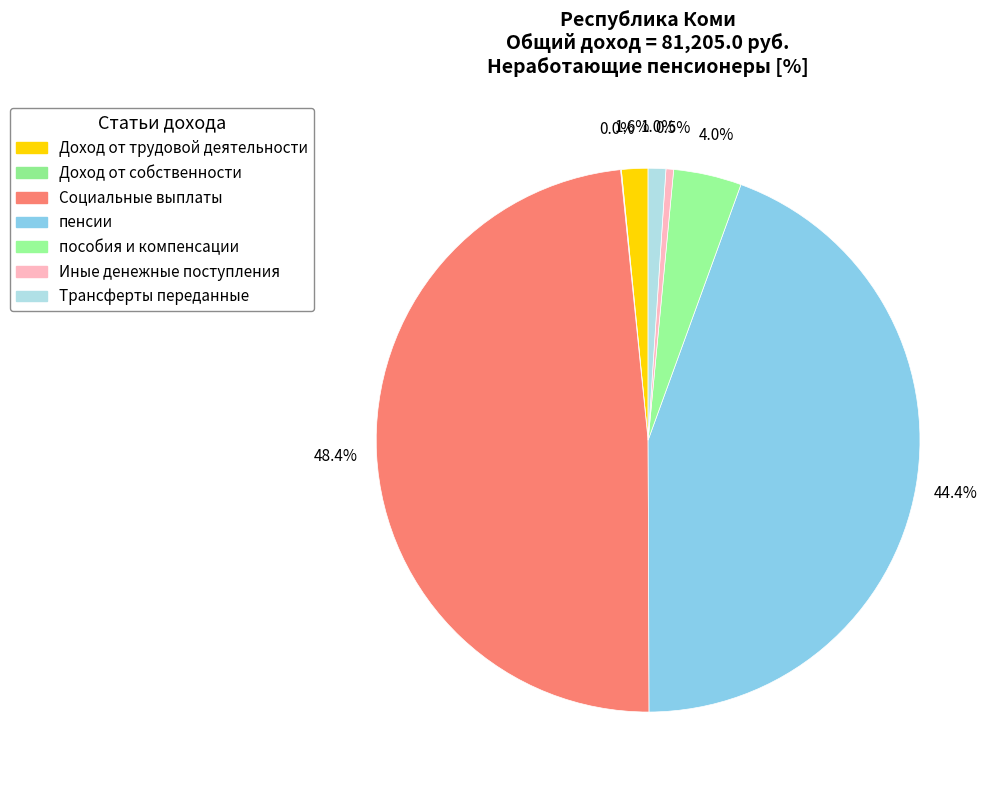

Combined, what portion of the pie is пособия и компенсации and Социальные выплаты?

52.5%